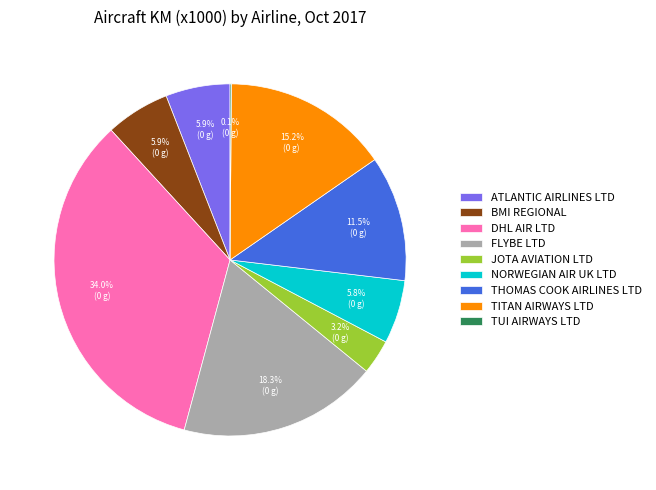

Is JOTA AVIATION LTD the majority of the pie?

No